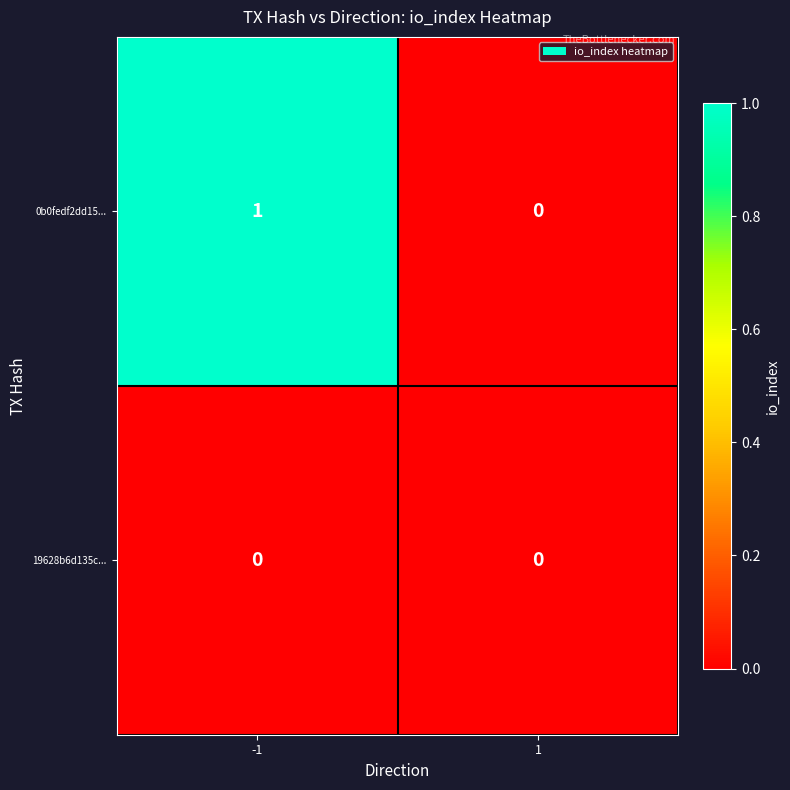

Reading left to right, extract all data points from this chart.

0b0fedf2dd15...: 1	0
19628b6d135c...: 0	0